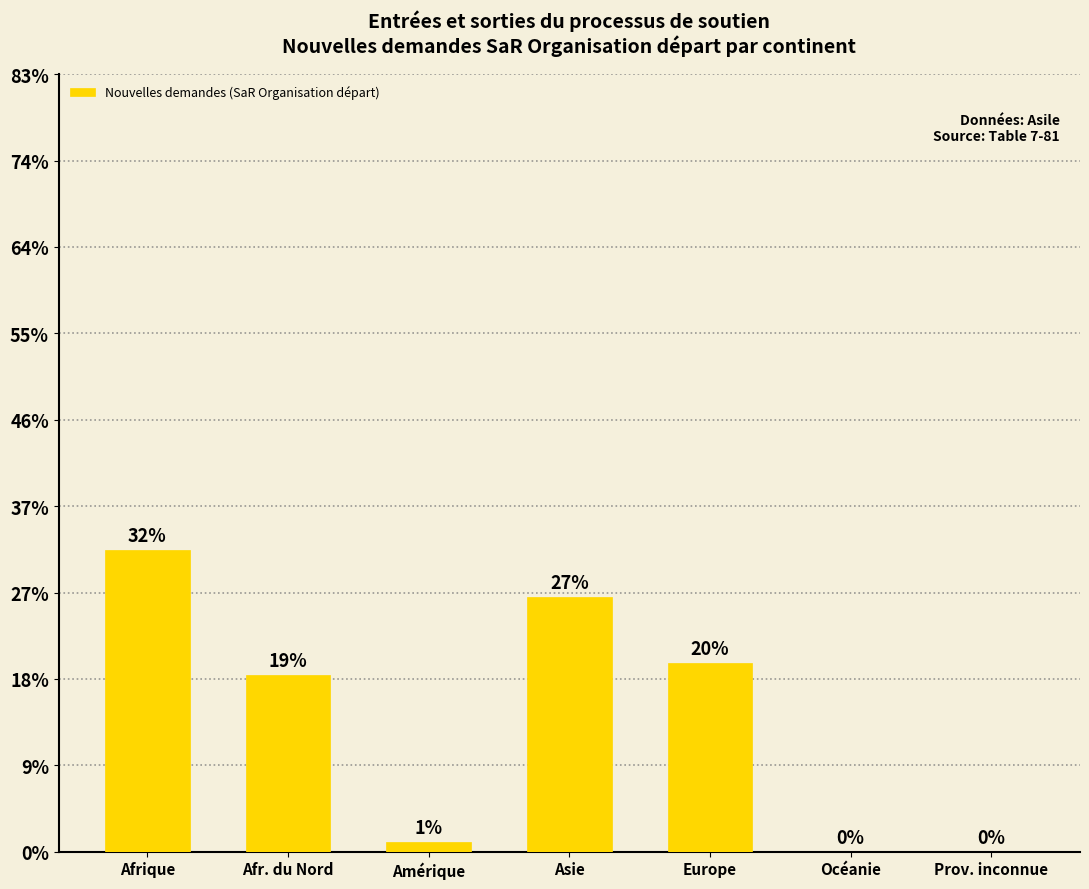

What position from the right is Europe?

3